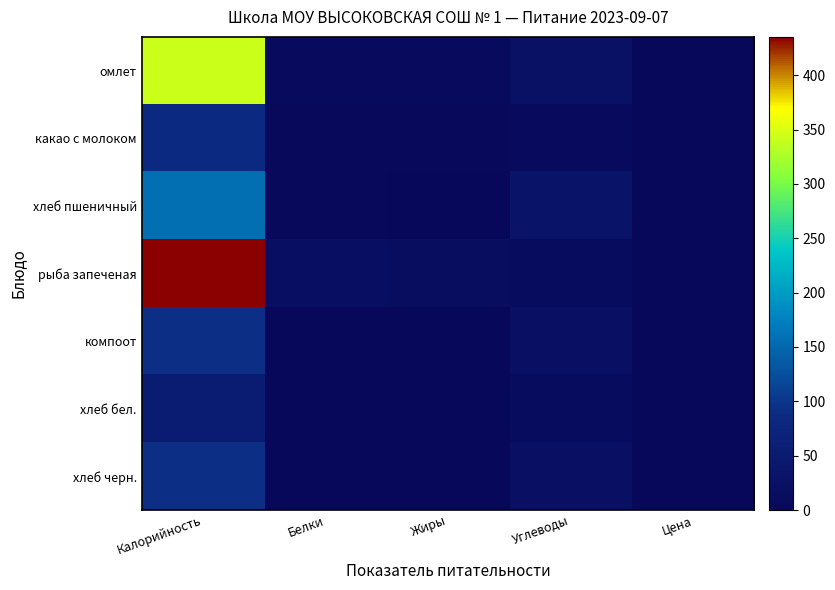

Reading right to left, transcribe all the data shown in this chart.

омлет: Цена=0.0	Углеводы=25.4	Жиры=9.5	Белки=9.7	Калорийность=342.4
какао с молоком: Цена=0.0	Углеводы=9.1	Жиры=3.8	Белки=4.0	Калорийность=86.5
хлеб пшеничный: Цена=0.0	Углеводы=30.8	Жиры=1.7	Белки=4.5	Калорийность=157.2
рыба запеченая: Цена=0.0	Углеводы=13.4	Жиры=14.2	Белки=16.1	Калорийность=435.2
компоот: Цена=0.0	Углеводы=22.9	Жиры=0.1	Белки=0.1	Калорийность=93.2
хлеб бел.: Цена=0.0	Углеводы=10.3	Жиры=0.6	Белки=1.5	Калорийность=52.3
хлеб черн.: Цена=0.0	Углеводы=19.8	Жиры=0.4	Белки=2.2	Калорийность=92.0